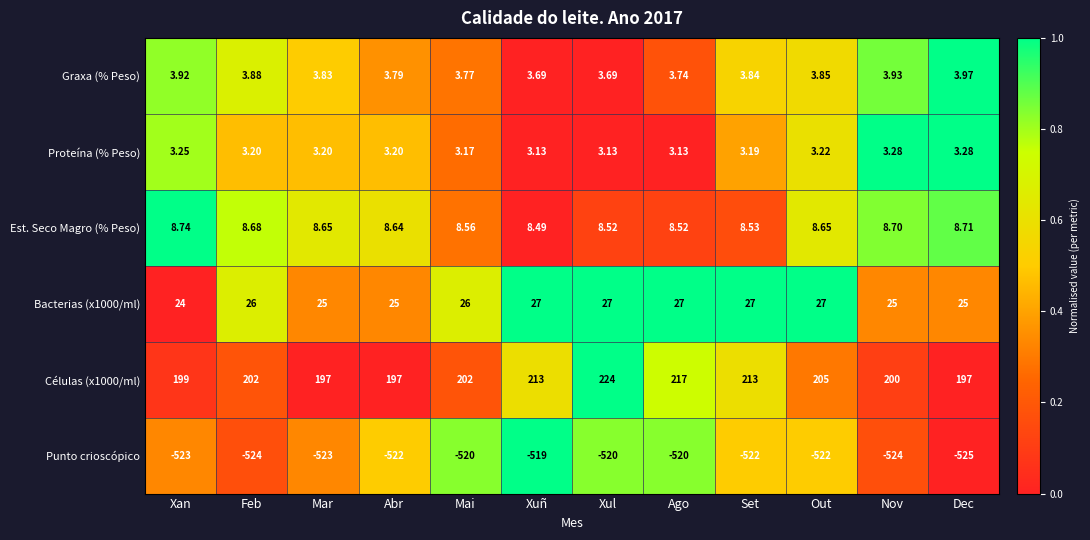

Between Abr and Dec, which series saw the biggest shift?

Punto crioscópico